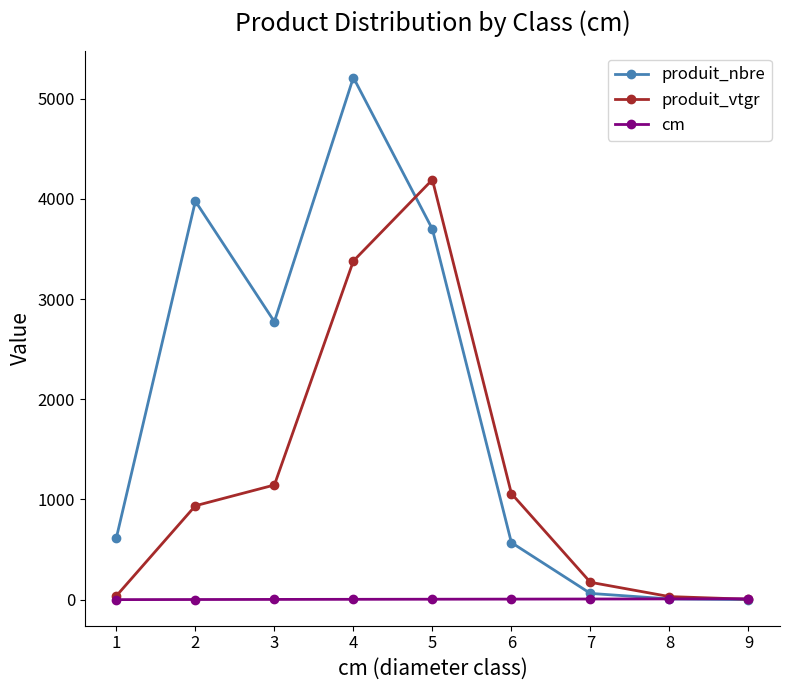

How many lines are shown in the chart?

3